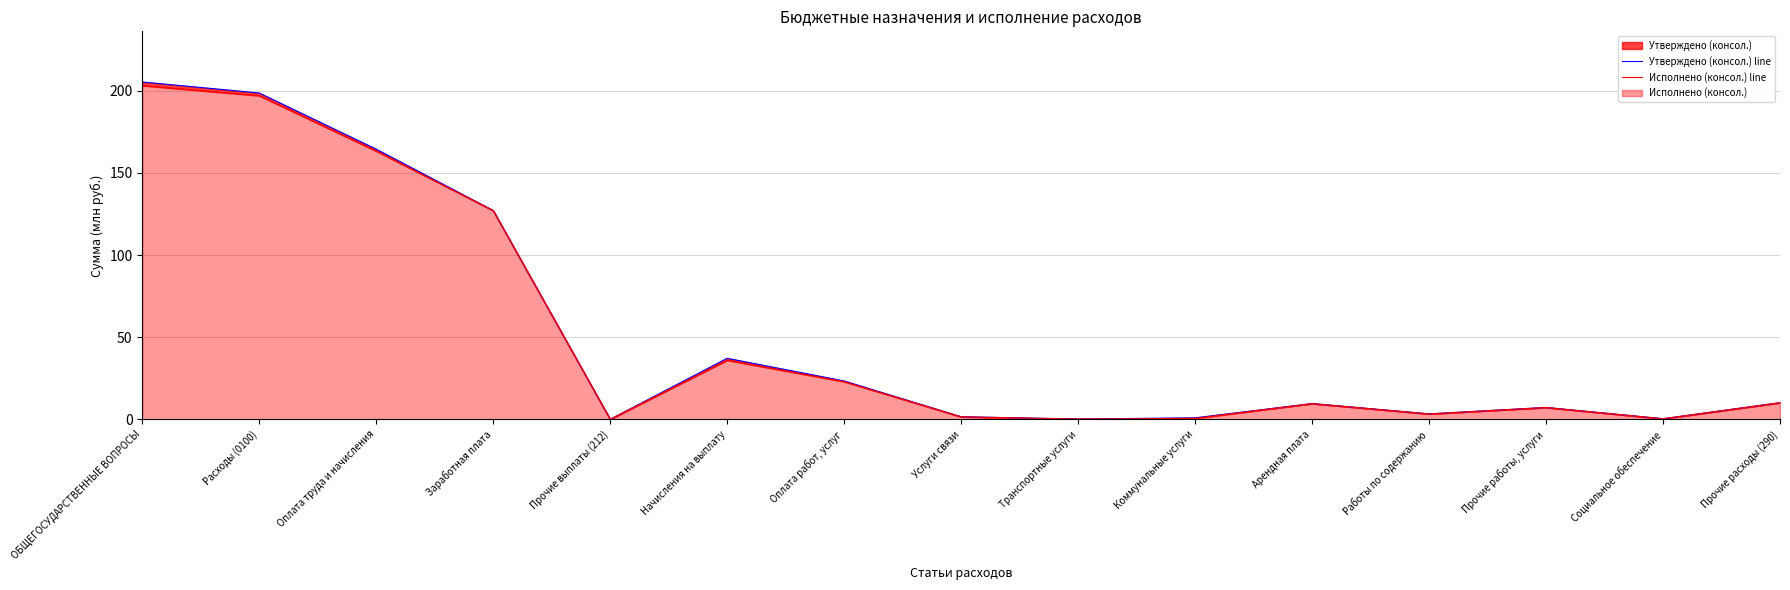

What is the sum of the Утверждено (консол.) line values at ОБЩЕГОСУДАРСТВЕННЫЕ ВОПРОСЫ and Прочие работы, услуги?

212.6